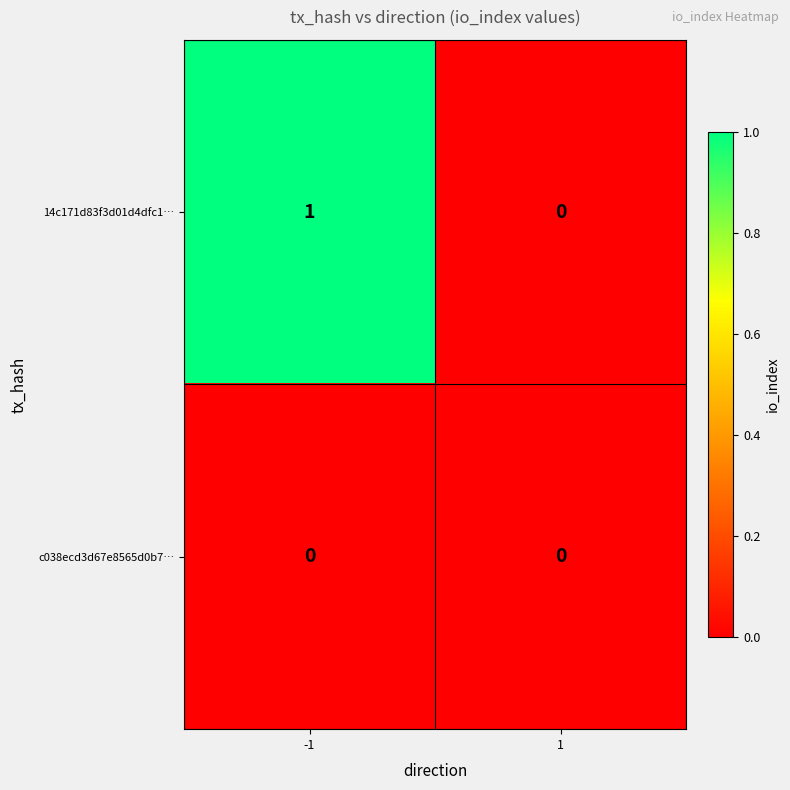

Which series changed the most between -1 and 1?

14c171d83f3d01d4dfc1…